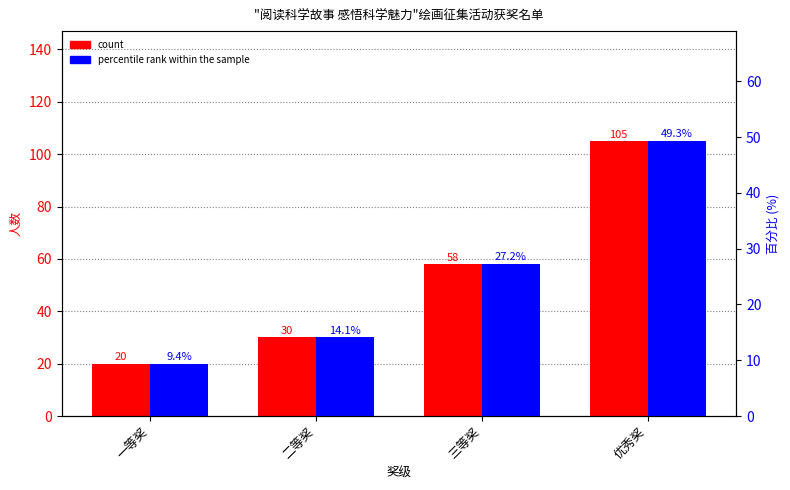

At which category is the sum across all series the highest?

优秀奖